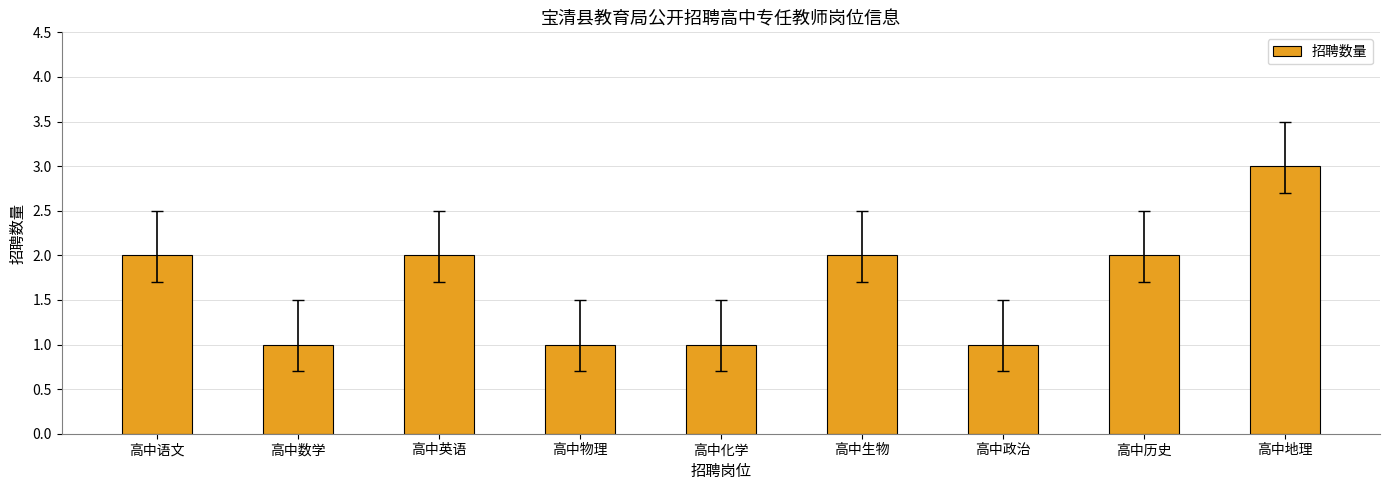

How many categories are shown in the chart?

9